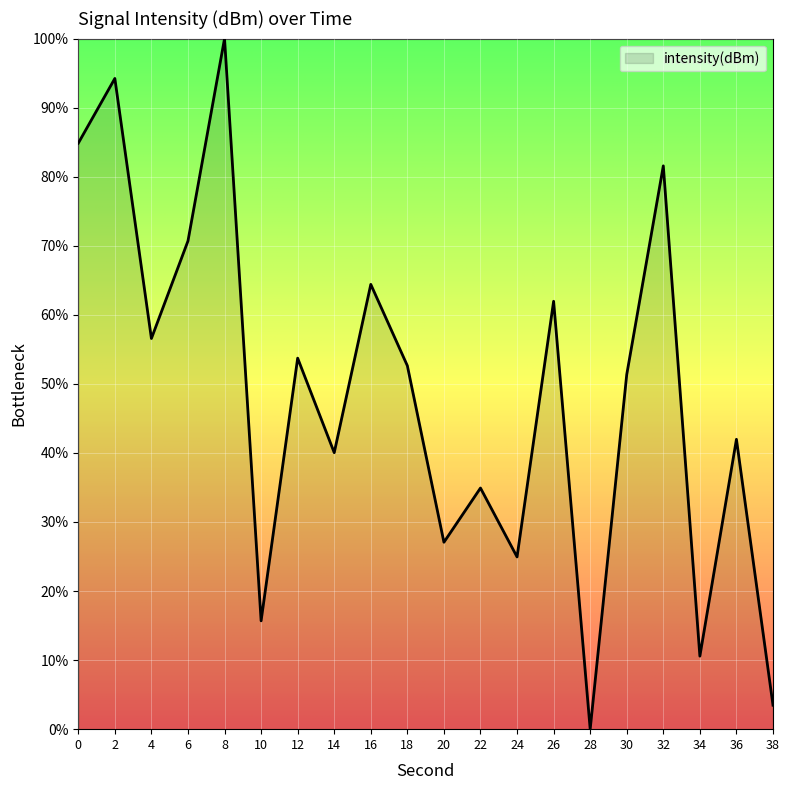

Reading left to right, list all the values displayed in this chart.

84.9	94.2	56.6	70.7	100.0	15.7	53.7	40.0	64.4	52.6	27.1	34.9	24.9	62.0	0.0	51.4	81.6	10.6	42.0	3.5